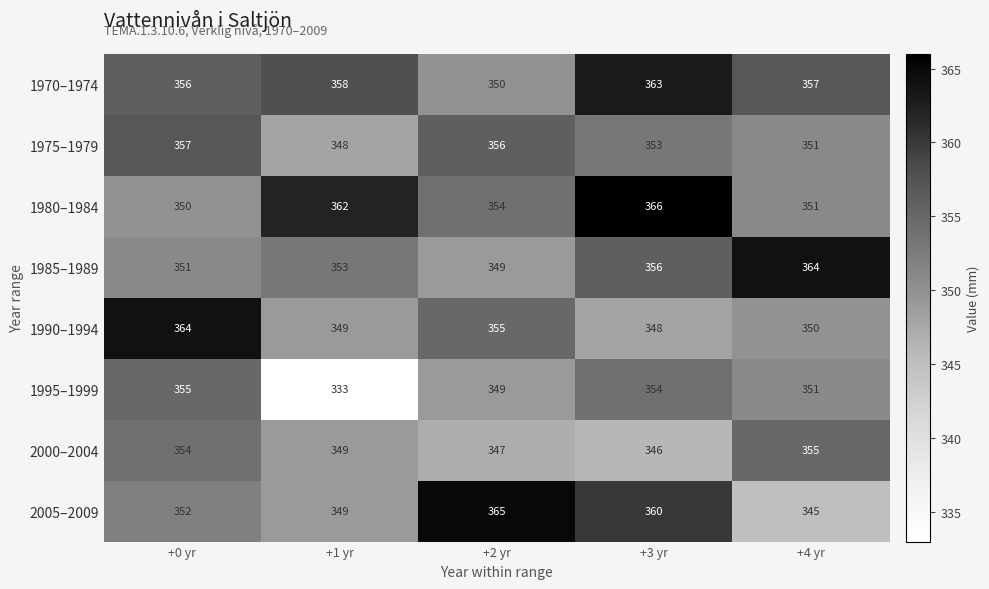

What is the sum of all 1970–1974 values?

1784